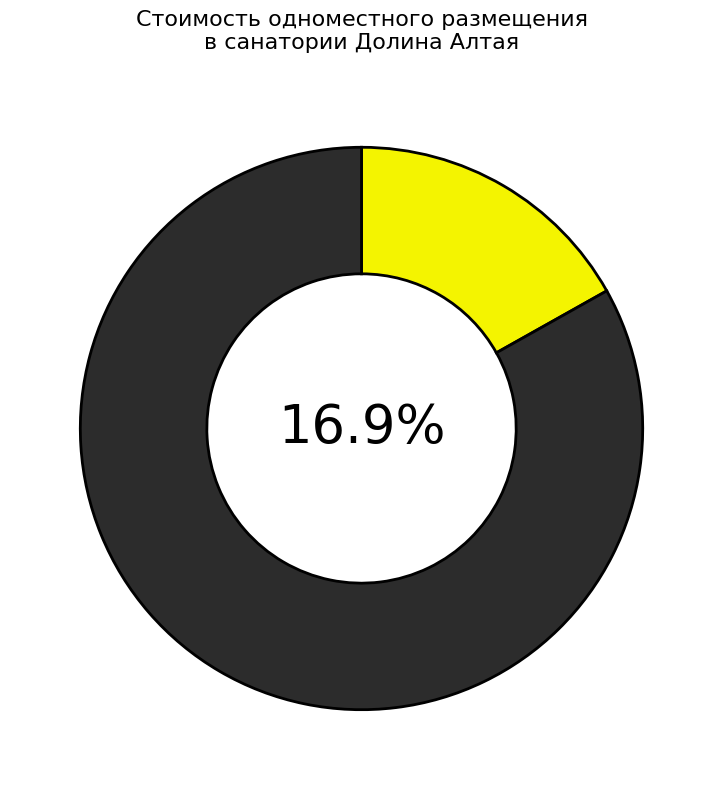

Does Однокомнатный Сингл СК represent more than half of the total?

No